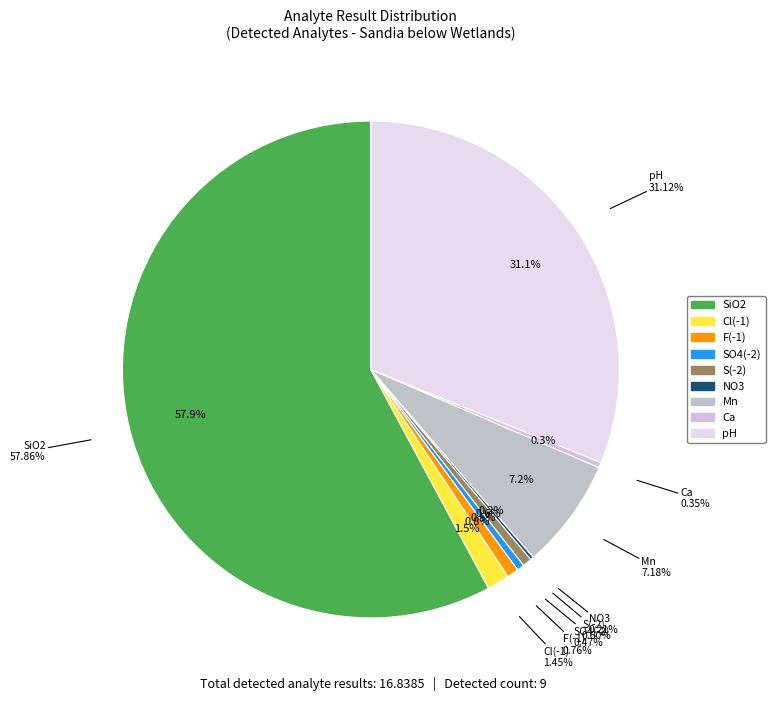

What percentage is NOT represented by F(-1)?

99.2%